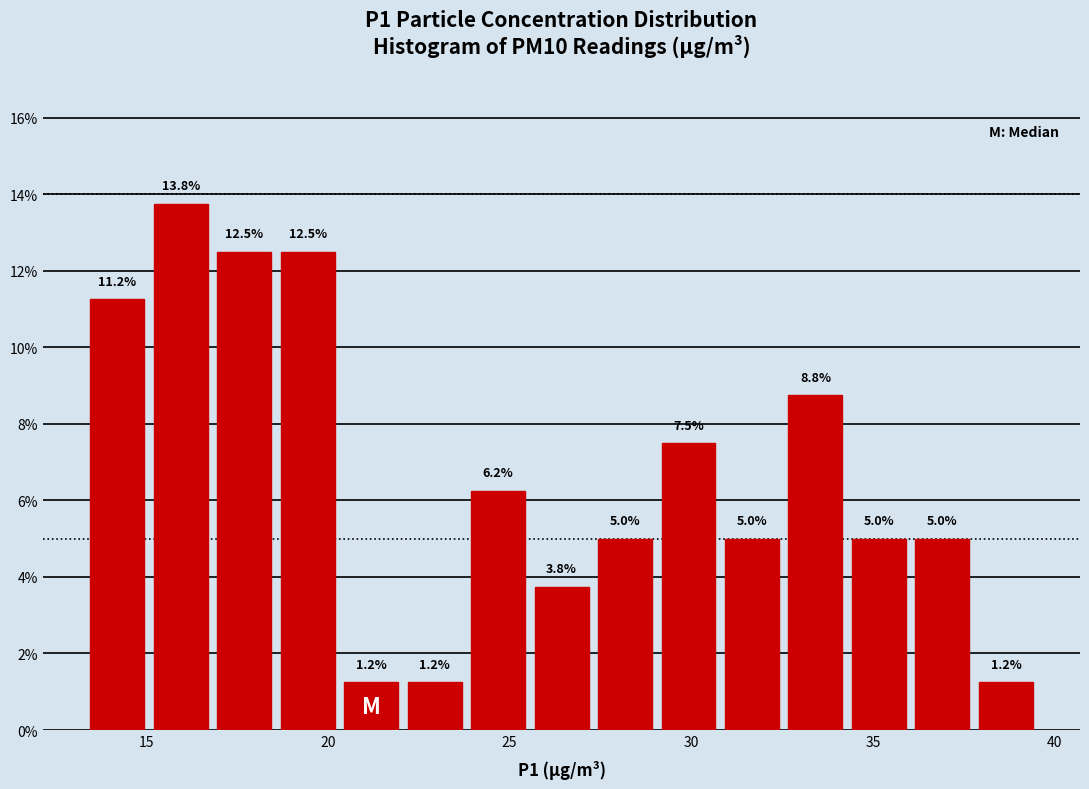

Read against the x-axis, roughly where is the centre of the tallest bar?

16.0